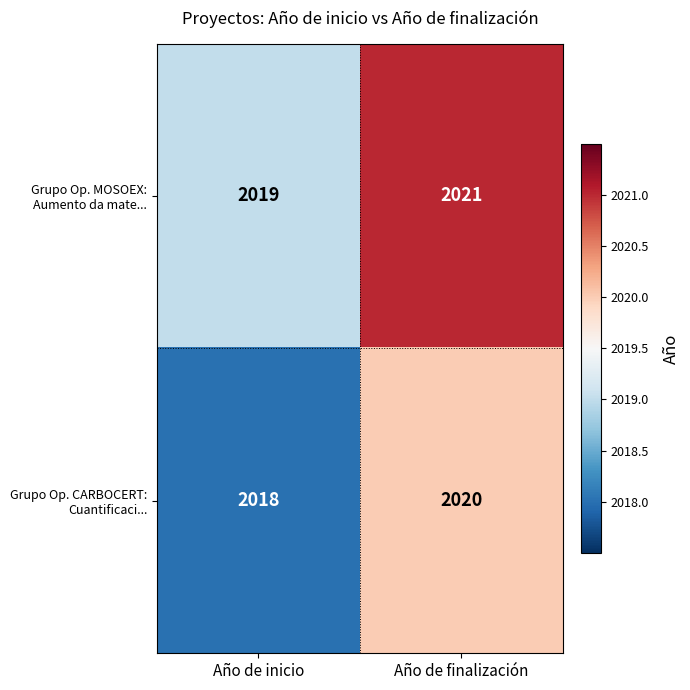

What is the minimum value shown in the chart?

2018